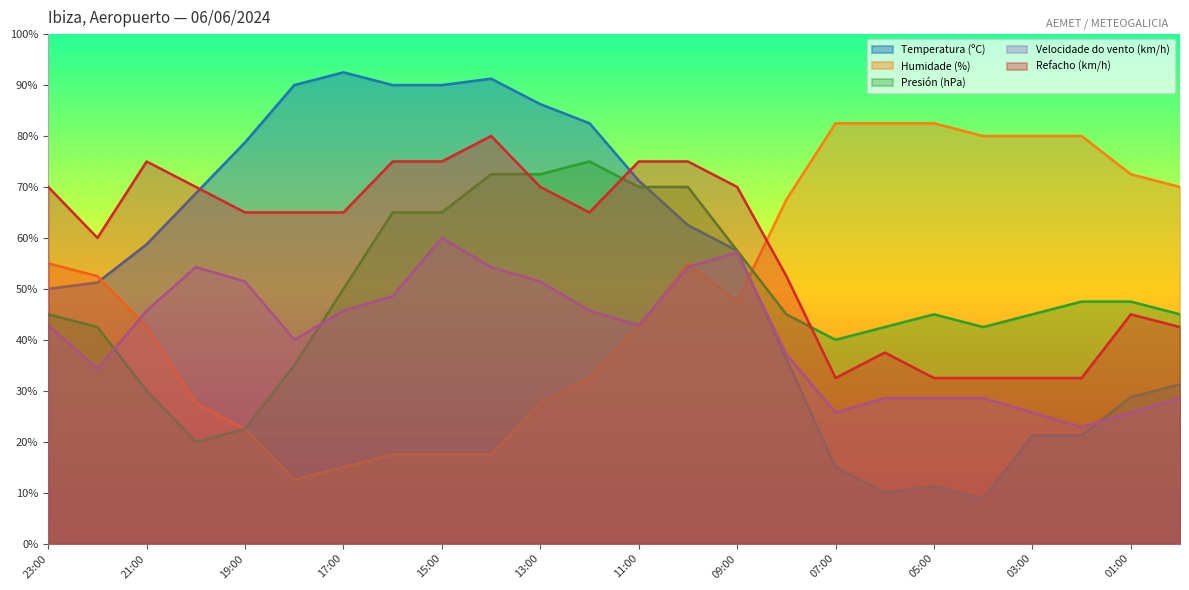

What is the label of the 1st point from the right?

00:00